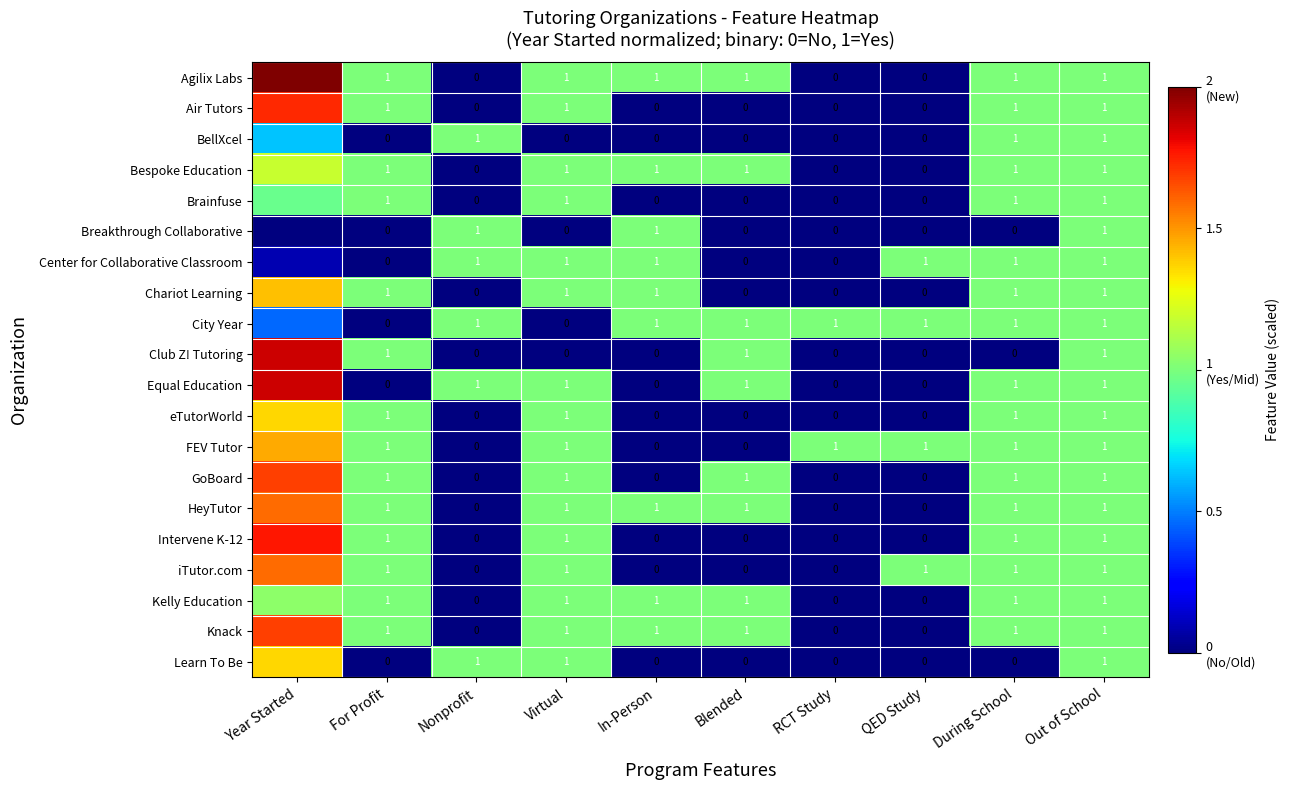

The value of Club Z! Tutoring at Nonprofit is 0.0. True or false?

True